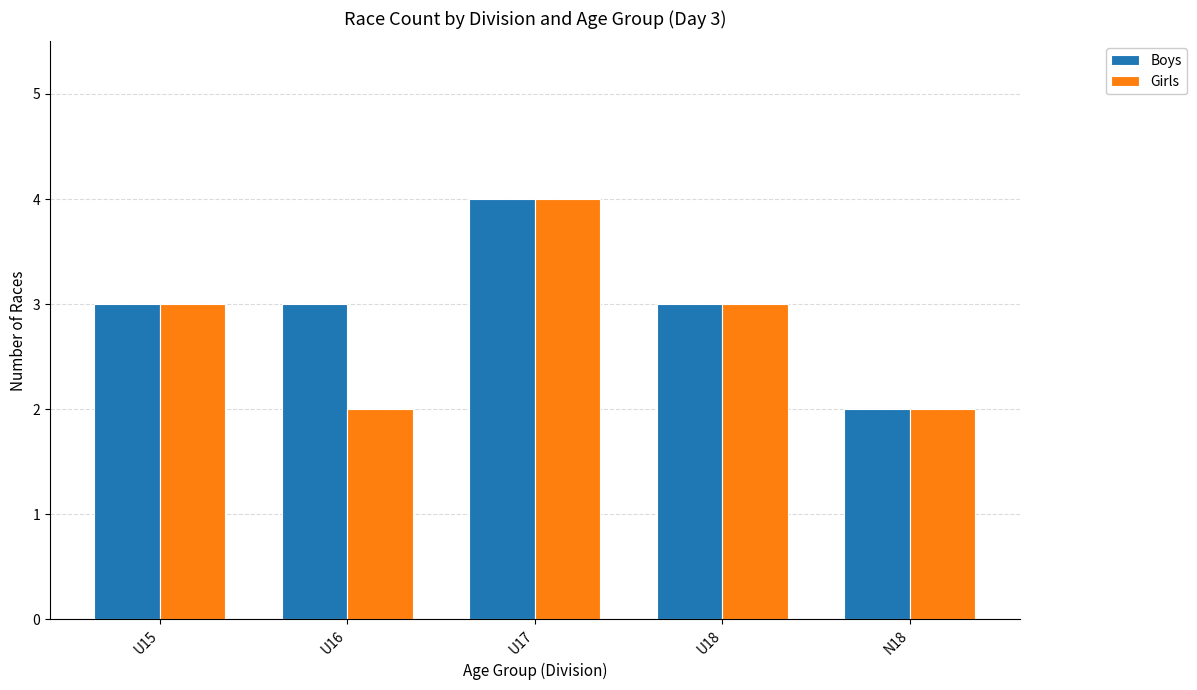

Between U16 and U17, which series saw the biggest shift?

Girls